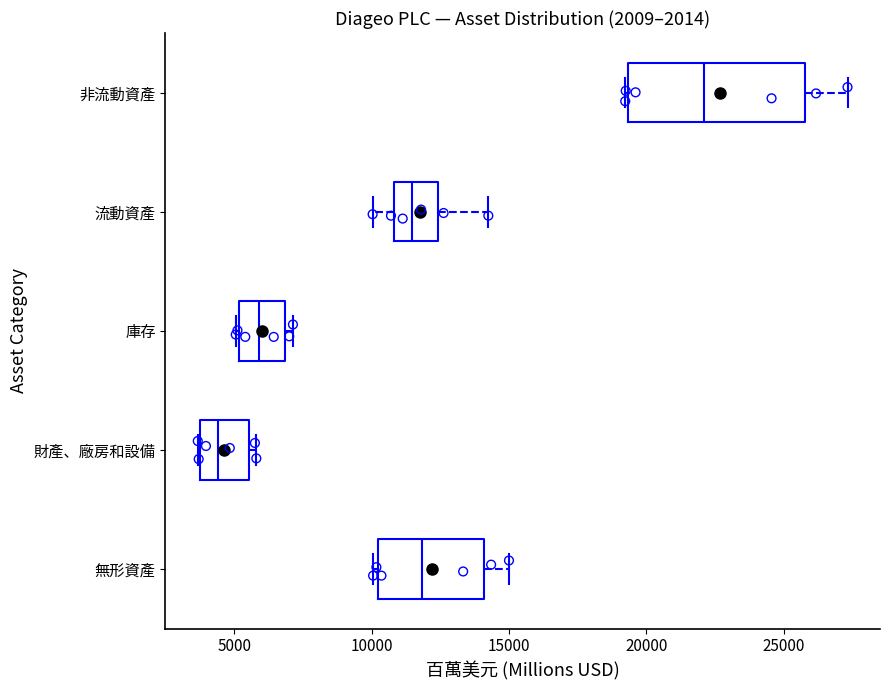

Comparing the boxes themselves (not the whiskers), which one is the widest?

非流動資產